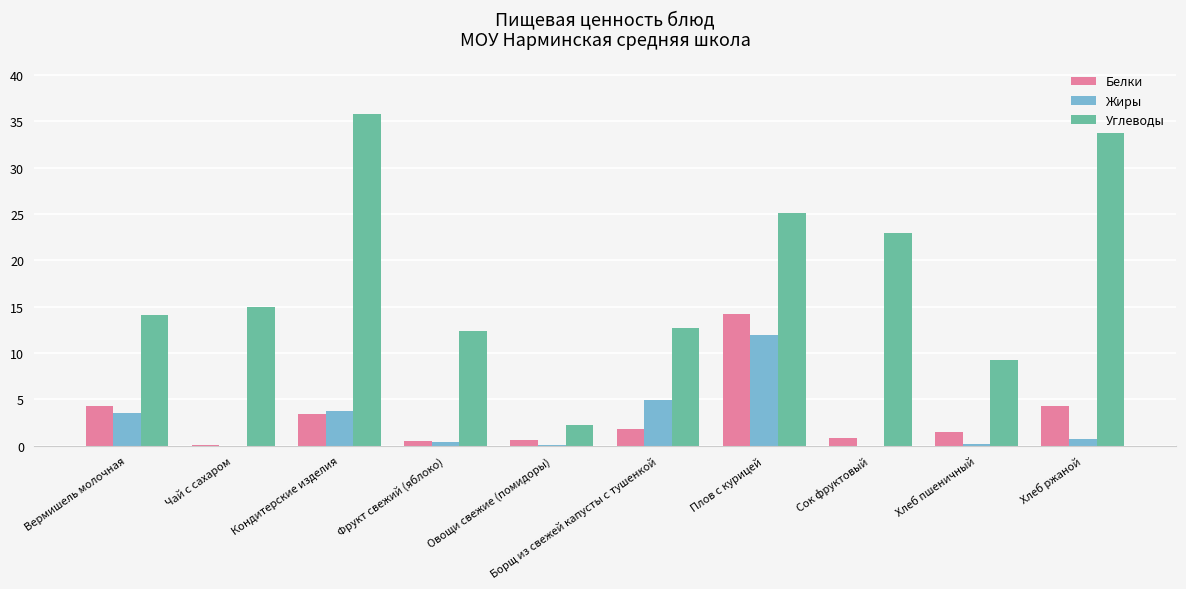

Which category has the highest value in the Белки series?

Плов с курицей